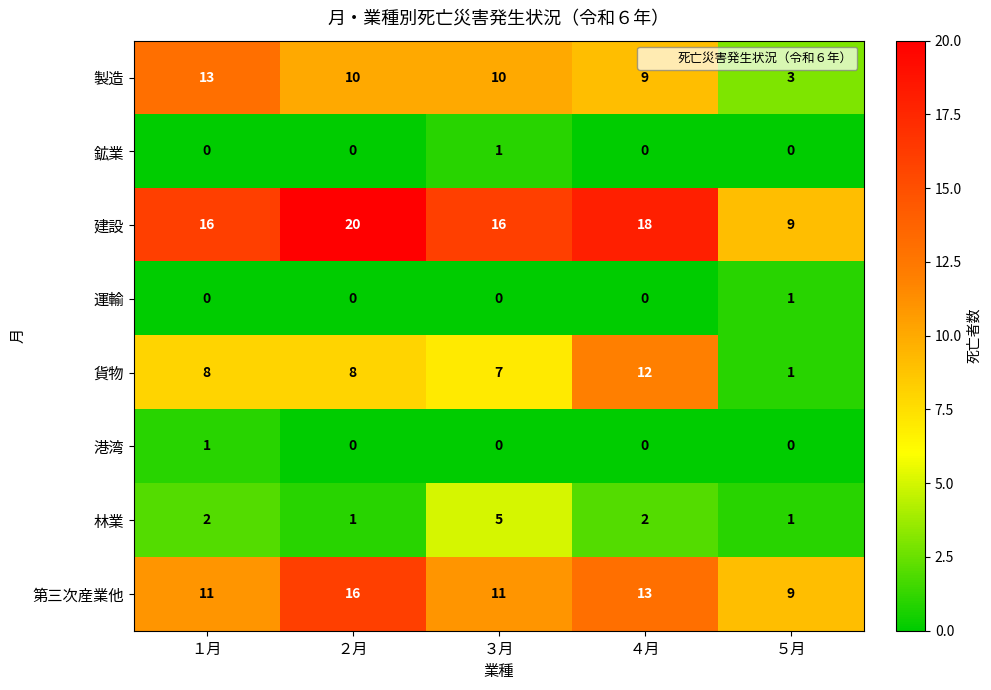

What is the difference between the highest and lowest values at ３月?

16